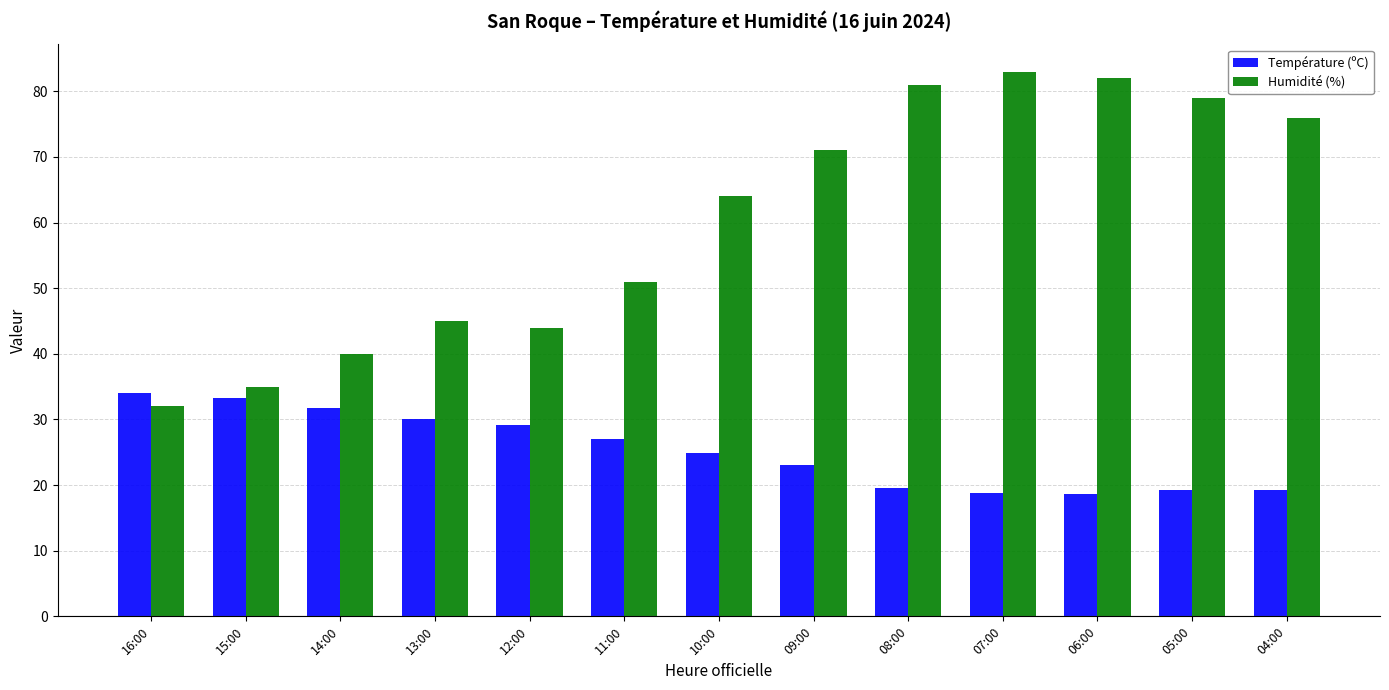

What is the smallest value displayed?

18.7